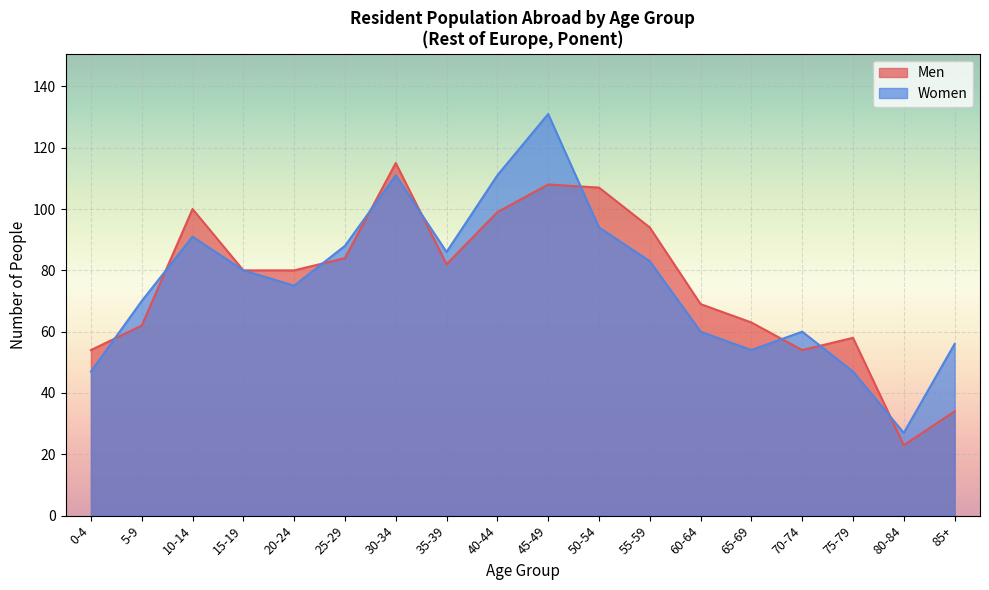

Reading right to left, extract all data points from this chart.

Men: 85+=34	80-84=23	75-79=58	70-74=54	65-69=63	60-64=69	55-59=94	50-54=107	45-49=108	40-44=99	35-39=82	30-34=115	25-29=84	20-24=80	15-19=80	10-14=100	5-9=62	0-4=54
Women: 85+=56	80-84=27	75-79=47	70-74=60	65-69=54	60-64=60	55-59=83	50-54=94	45-49=131	40-44=111	35-39=86	30-34=111	25-29=88	20-24=75	15-19=80	10-14=91	5-9=70	0-4=47